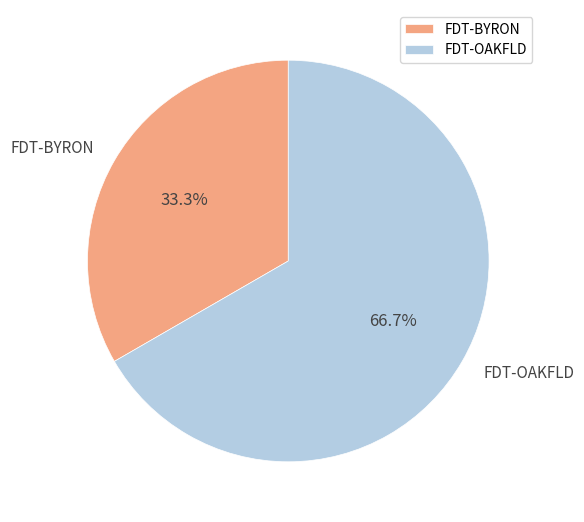

To the nearest percent, what is the combined percentage of FDT-BYRON and FDT-OAKFLD?

100%